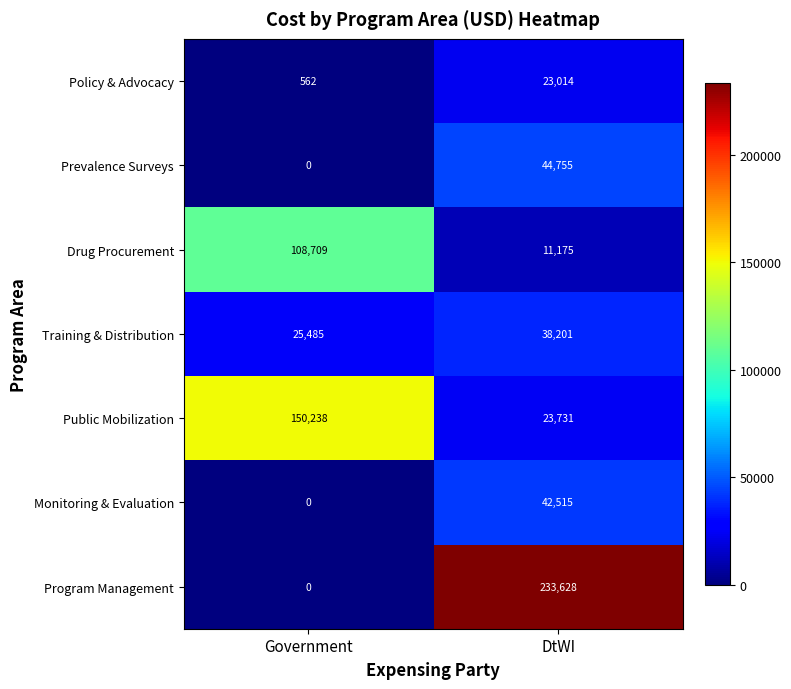

Reading left to right, extract all data points from this chart.

Policy & Advocacy: Government=562	DtWI=23014
Prevalence Surveys: Government=0	DtWI=44755
Drug Procurement: Government=108709	DtWI=11175
Training & Distribution: Government=25485	DtWI=38201
Public Mobilization: Government=150238	DtWI=23731
Monitoring & Evaluation: Government=0	DtWI=42515
Program Management: Government=0	DtWI=233628